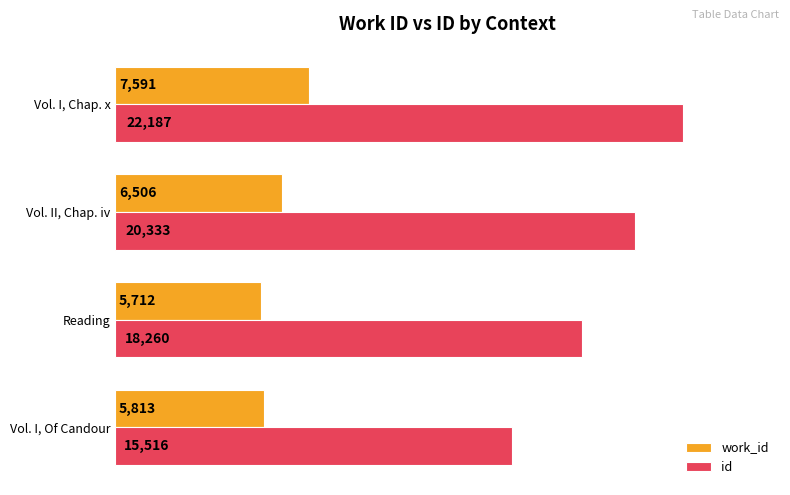

The value of id at Vol. I, Of Candour is 8749. True or false?

False